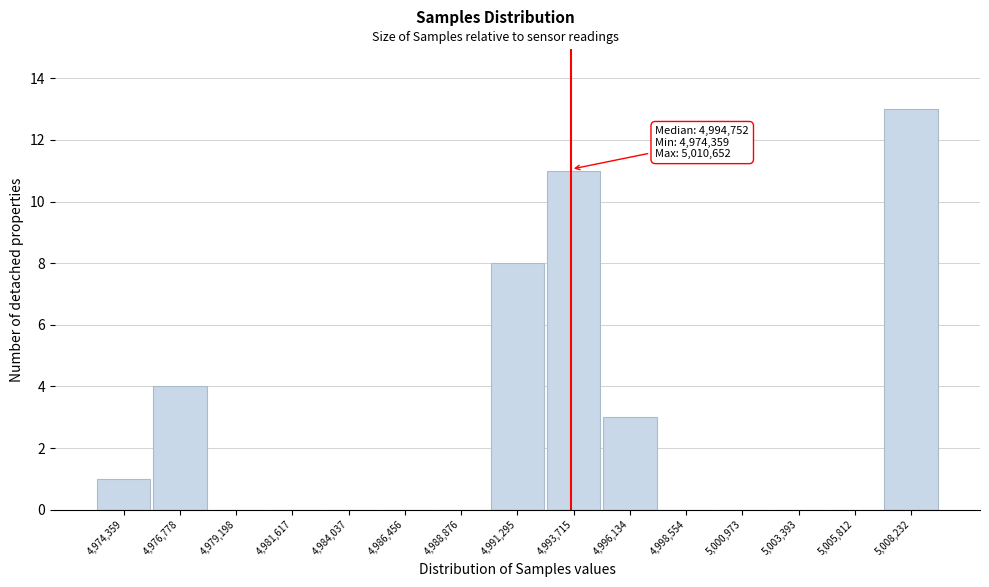

Reading right to left, transcribe all the data shown in this chart.

5,008,232=13	5,005,812=0	5,003,393=0	5,000,973=0	4,998,554=0	4,996,134=3	4,993,715=11	4,991,295=8	4,988,876=0	4,986,456=0	4,984,037=0	4,981,617=0	4,979,198=0	4,976,778=4	4,974,359=1